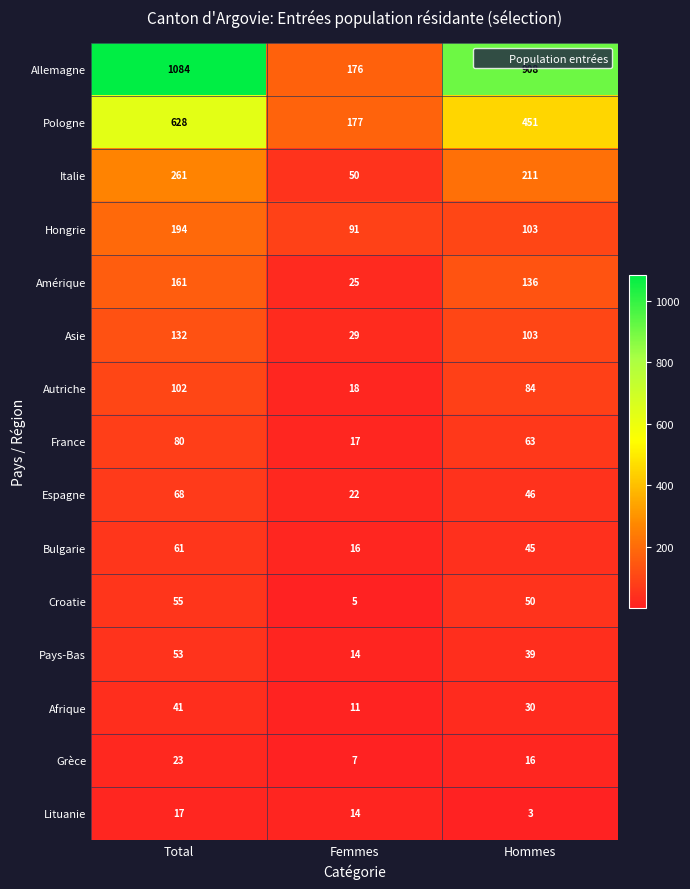

At which category does the chart reach its peak across all series?

Total